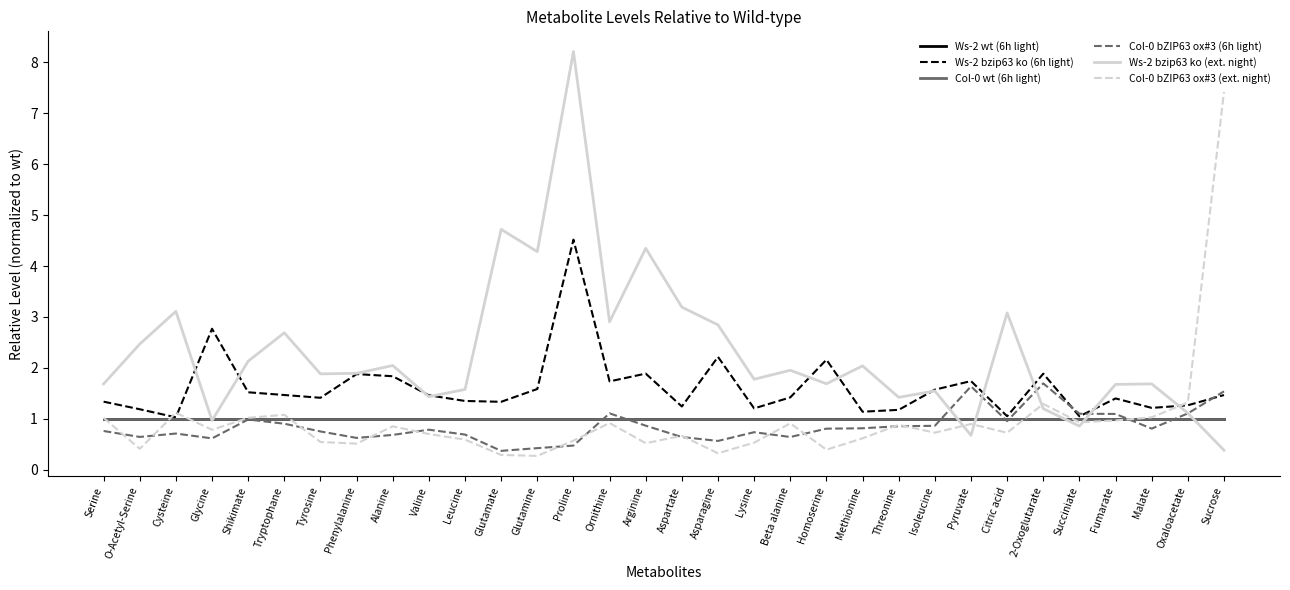

Rank the series by their maximum value, from highest to lowest.

Ws-2 bzip63 ko (ext. night), Col-0 bZIP63 ox#3 (ext. night), Ws-2 bzip63 ko (6h light), Col-0 bZIP63 ox#3 (6h light), Ws-2 wt (6h light), Col-0 wt (6h light)